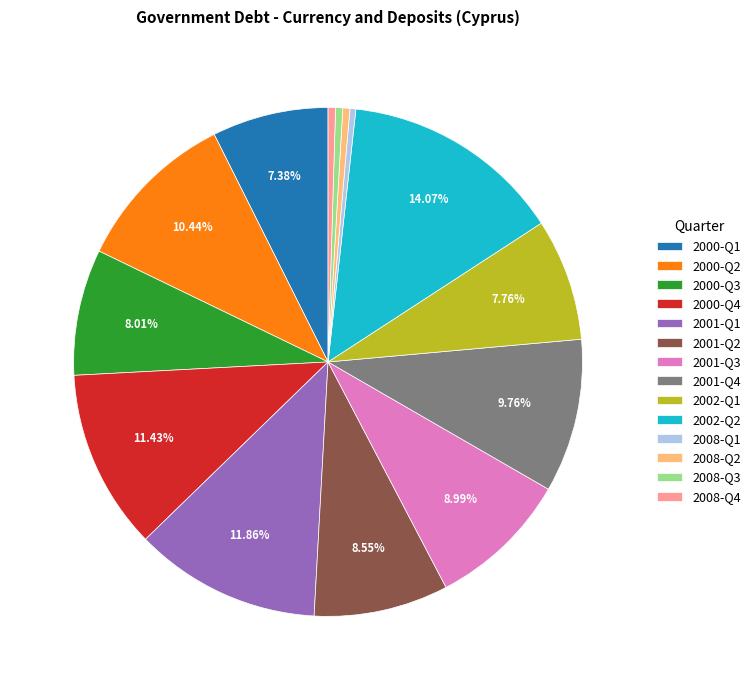

Is there a majority slice in this chart?

No